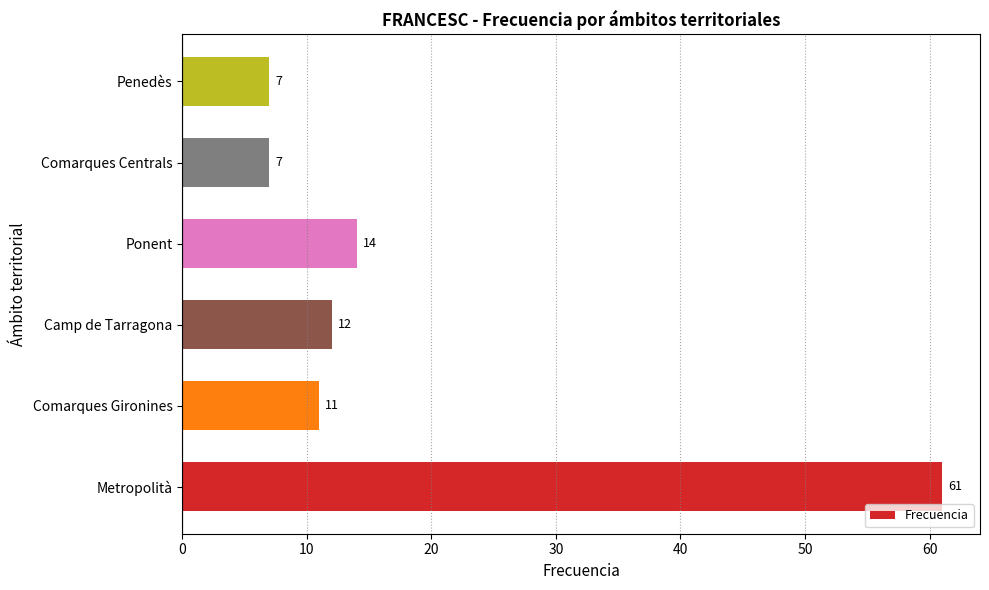

What is the difference between the values at Comarques Centrals and Ponent?

7